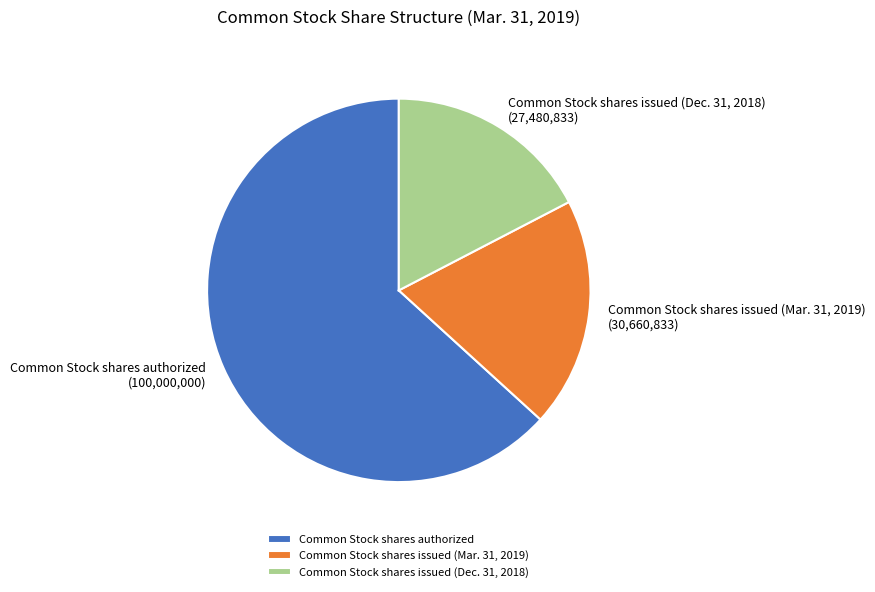

Rank the categories by value from highest to lowest.

Common Stock shares authorized, Common Stock shares issued (Mar. 31, 2019), Common Stock shares issued (Dec. 31, 2018)